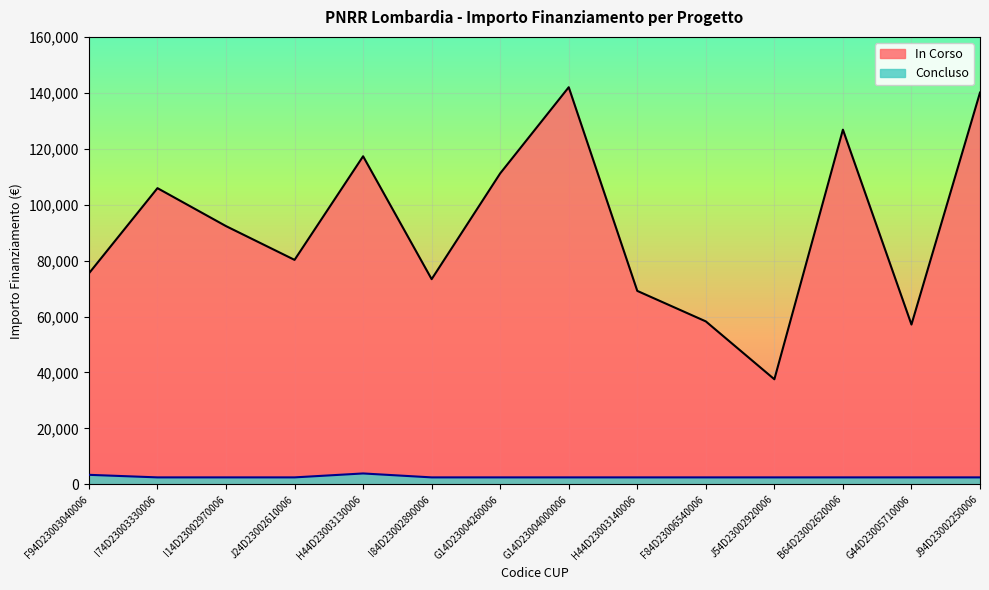

Which series has the widest spread of values?

In Corso